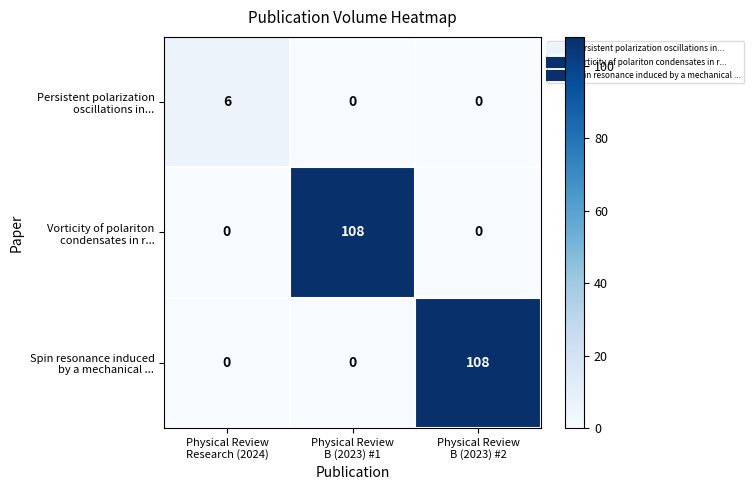

What is the greatest value displayed?

108